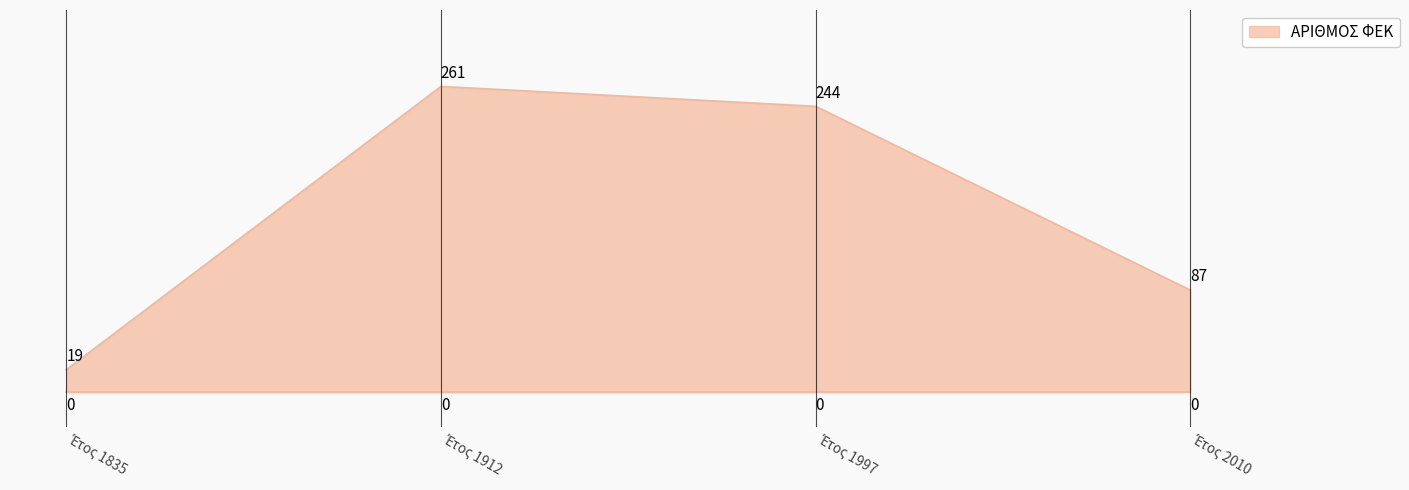

What is the average value?

153